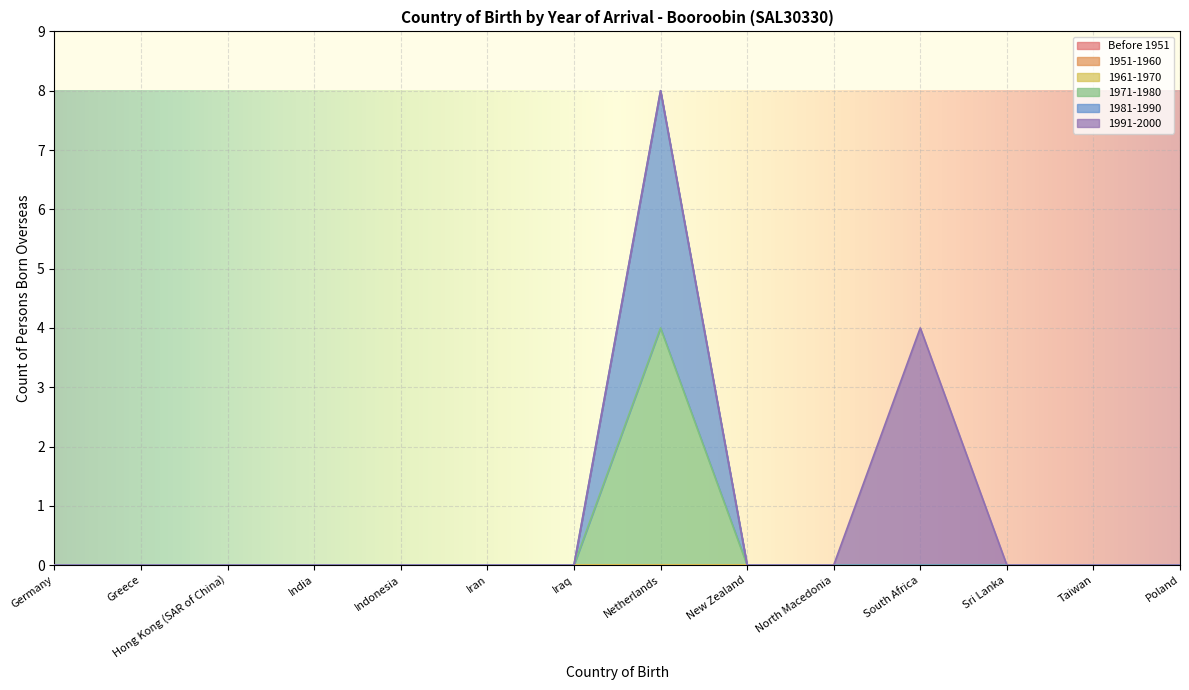

What is the label of the 13th point from the left?

Taiwan